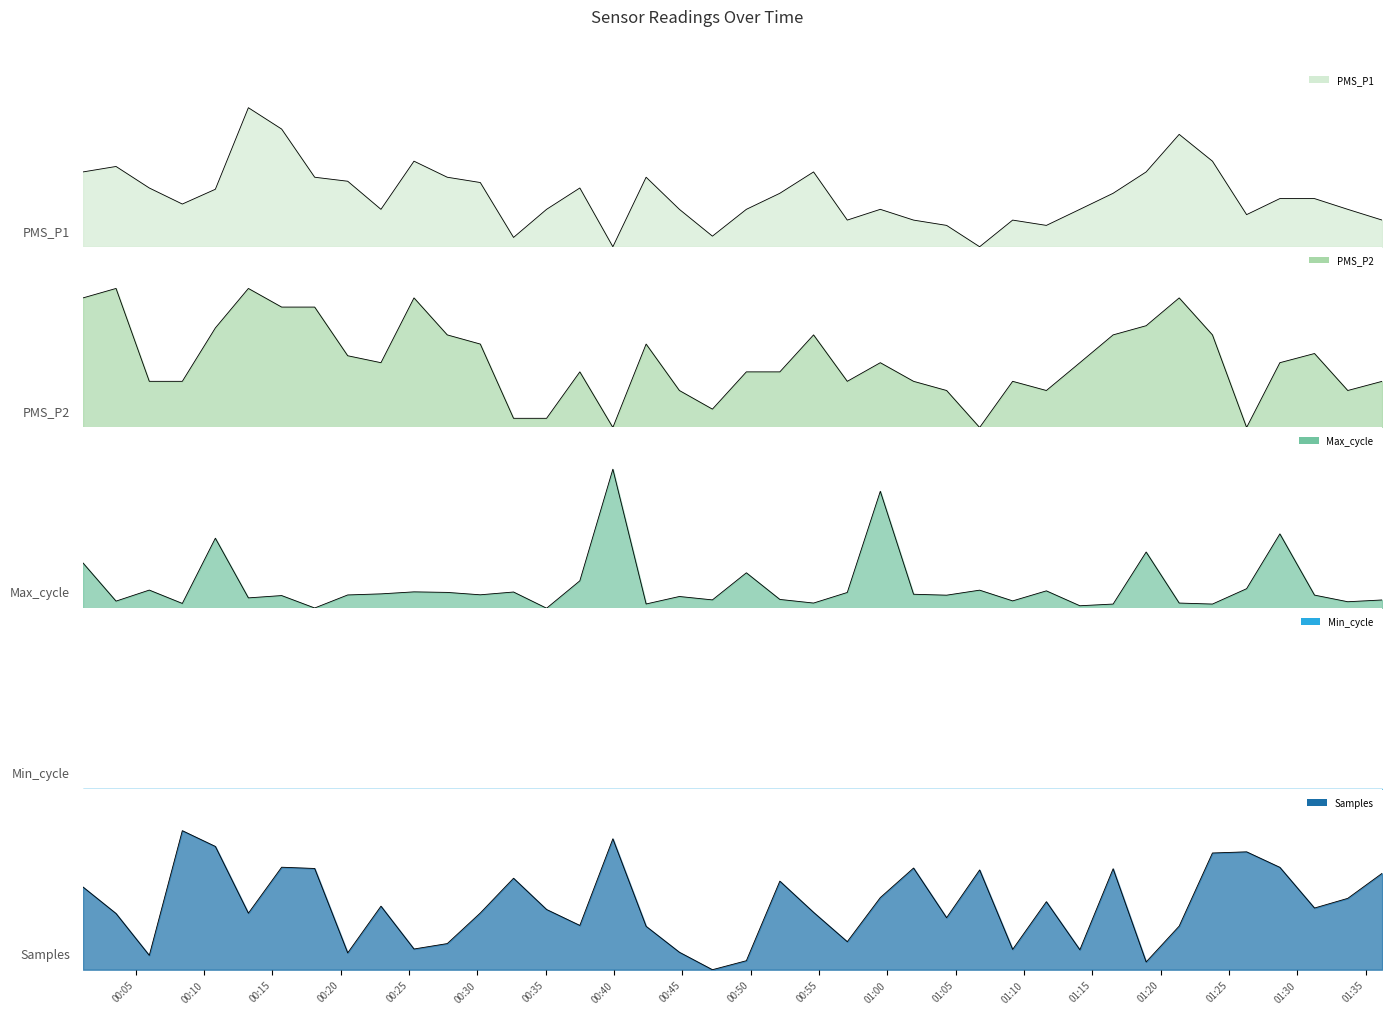

What is the maximum value shown in the chart?

1.0